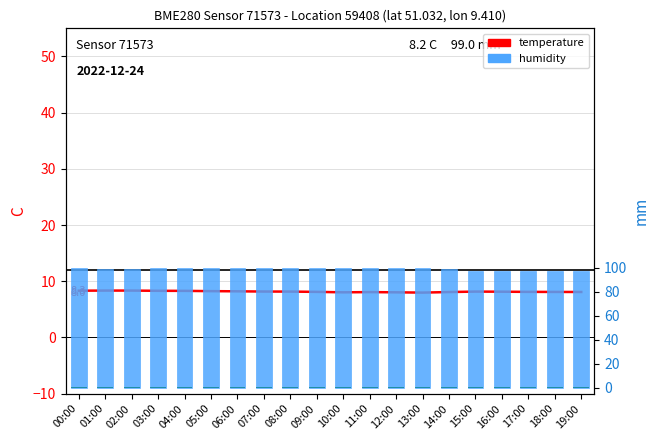

Reading right to left, list all the values displayed in this chart.

temperature: 8.1	8.1	8.1	8.1	8.2	8.1	8.0	8.0	8.1	8.0	8.1	8.2	8.2	8.2	8.2	8.3	8.3	8.3	8.3	8.3
humidity: 97.5	97.3	97.8	97.4	97.3	98.9	100.0	99.8	99.5	100.0	99.9	100.0	100.0	99.9	100.0	99.5	99.6	99.1	99.0	99.8